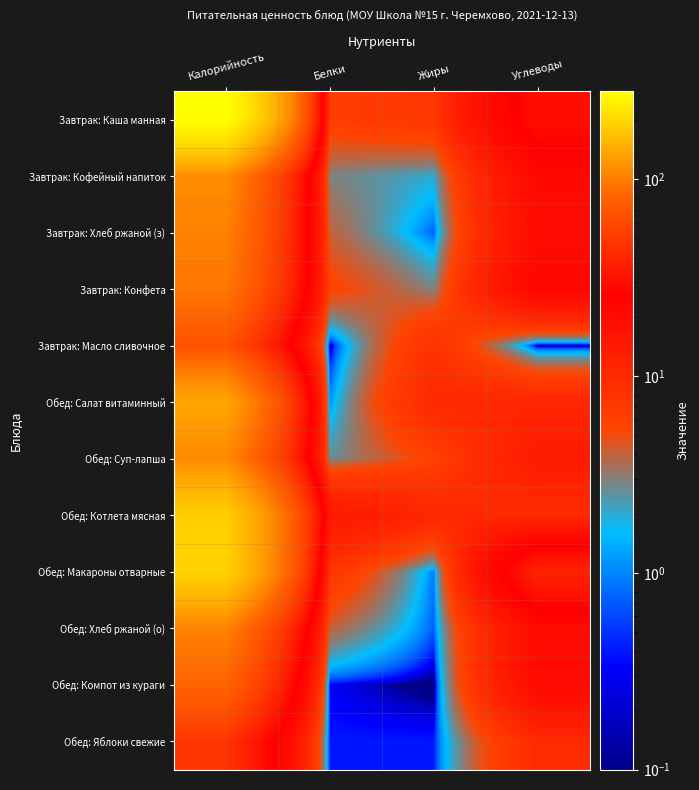

What is the greatest value displayed?

279.4